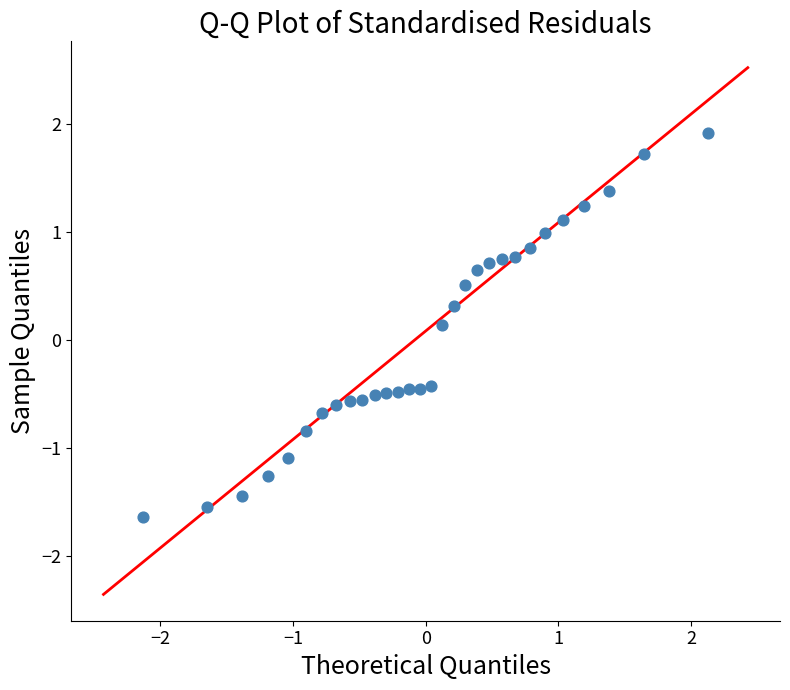

What is the range of Y values (max minus min)?

3.6